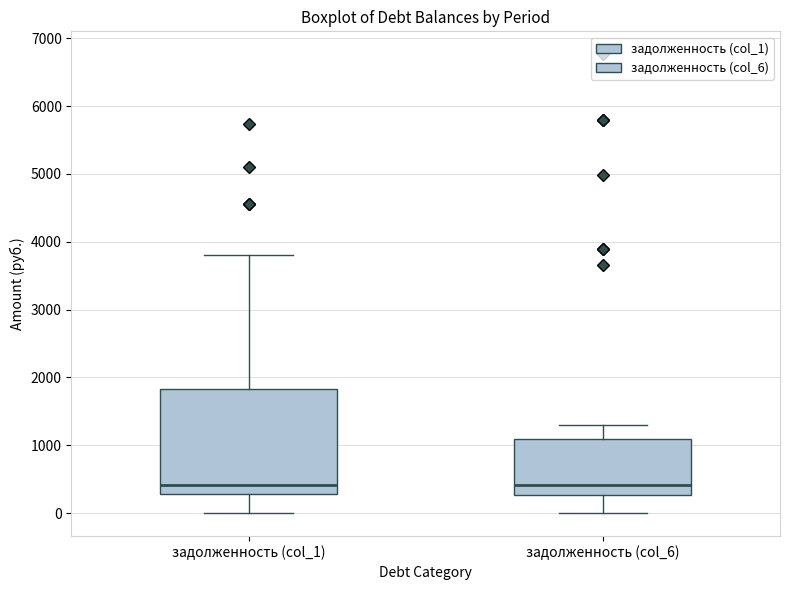

Reading left to right, transcribe this box plot: for each box, give where its median line is, the range the box spans, and where its two whiskers end, as read against the y-axis. The values are not printed on the chart, so give them approximately, as read against the axis.

задолженность (col_1): median 400, box 300 to 1800, whiskers 0 to 3800
задолженность (col_6): median 400, box 300 to 1100, whiskers 0 to 1300